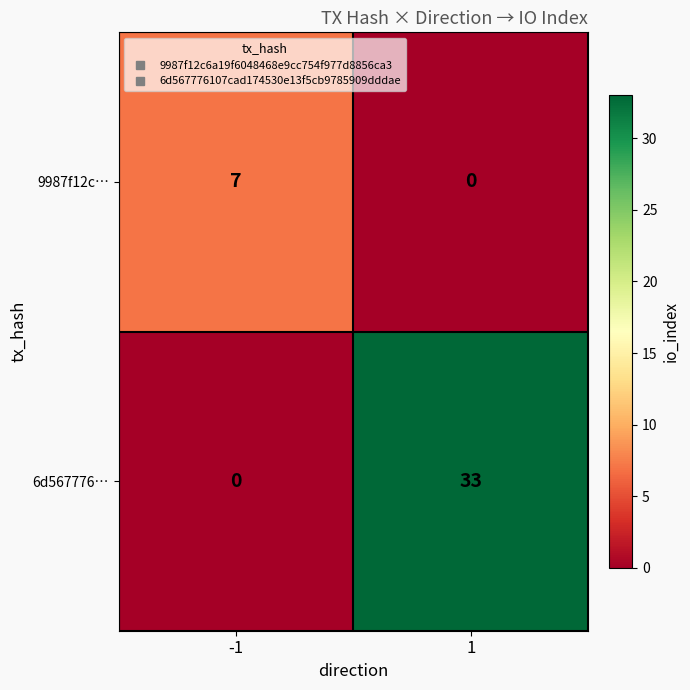

How many distinct data groups are displayed?

2